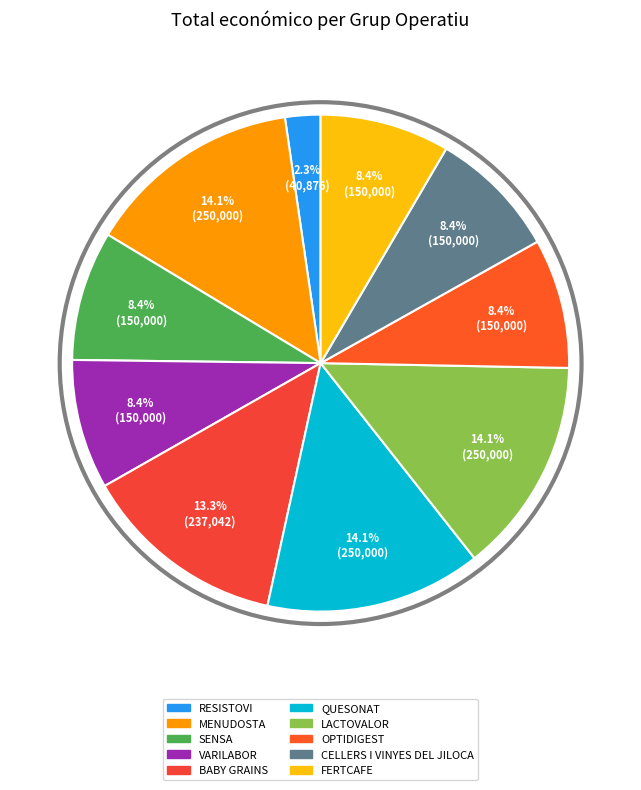

How many slices are in this pie chart?

10